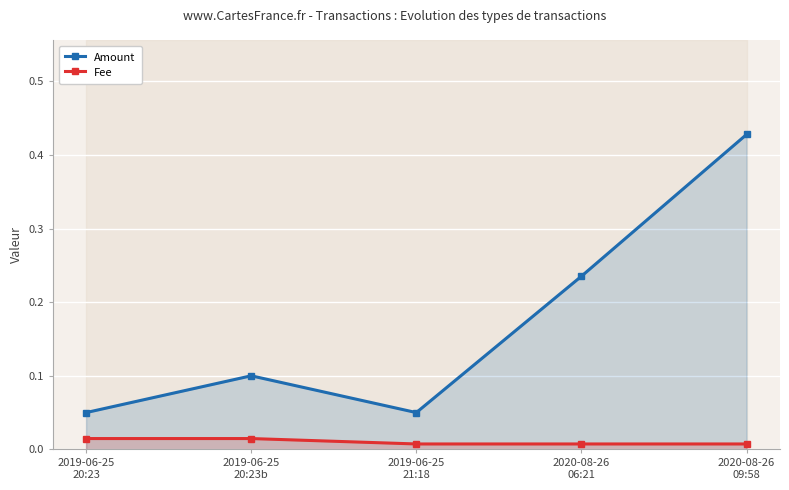

Which series has the largest range (max minus min)?

Amount